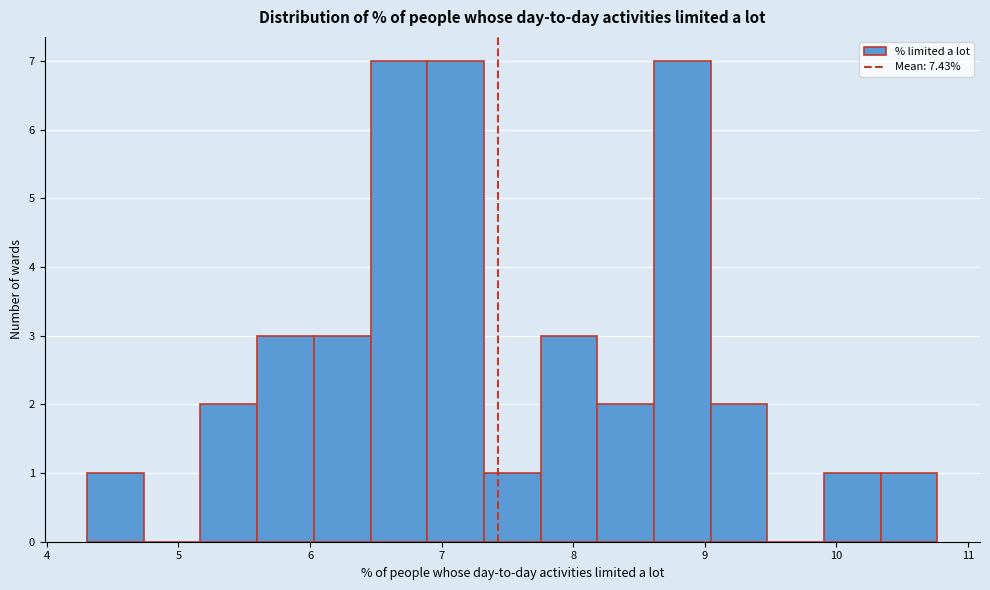

Reading left to right, transcribe this chart: for each bar, give the range it covers on the x-axis and its height. Neither the bar edges nor the heights are printed on the chart, so give them approximately, as read against the axes.

4.3 to 4.7: 1
4.7 to 5.2: 0
5.2 to 5.6: 2
5.6 to 6.0: 3
6.0 to 6.5: 3
6.5 to 6.9: 7
6.9 to 7.3: 7
7.3 to 7.8: 1
7.8 to 8.2: 3
8.2 to 8.6: 2
8.6 to 9.0: 7
9.0 to 9.5: 2
9.5 to 9.9: 0
9.9 to 10.3: 1
10.3 to 10.8: 1